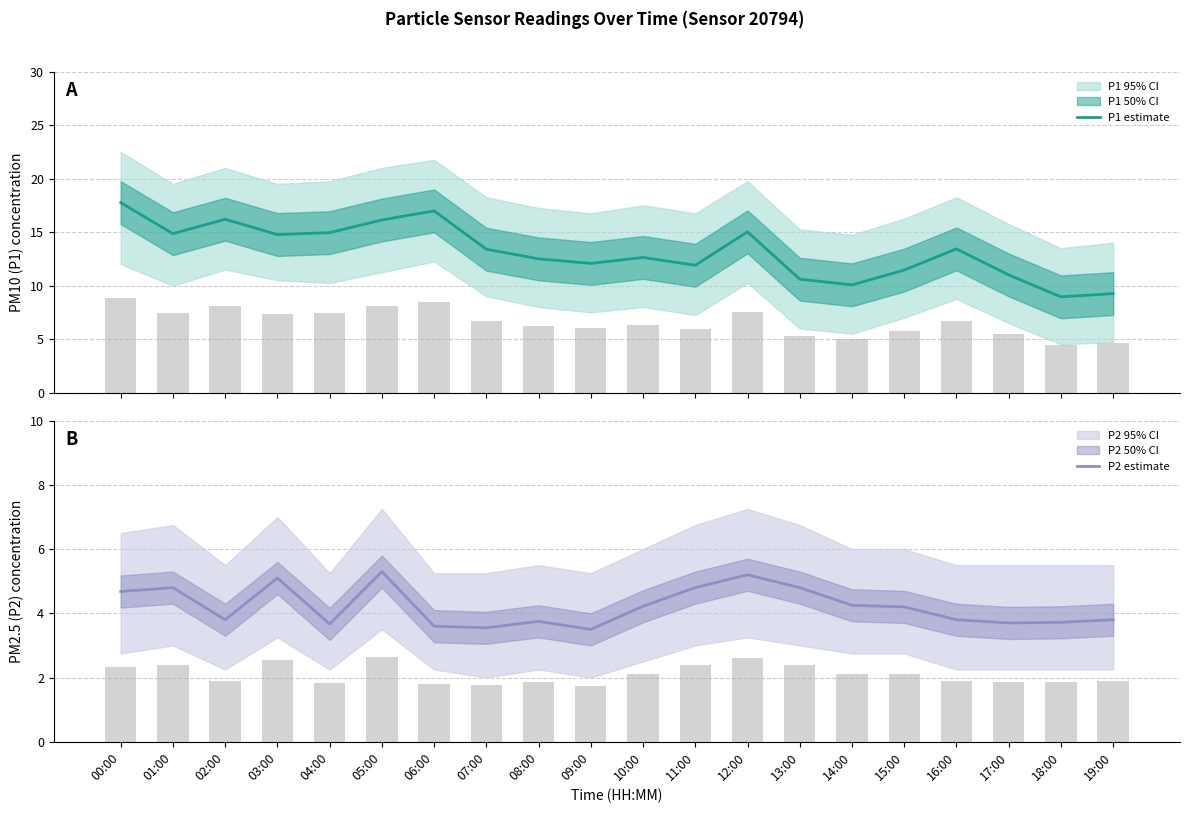

What is the value of the P1 bar at the 8th from the left?

13.4